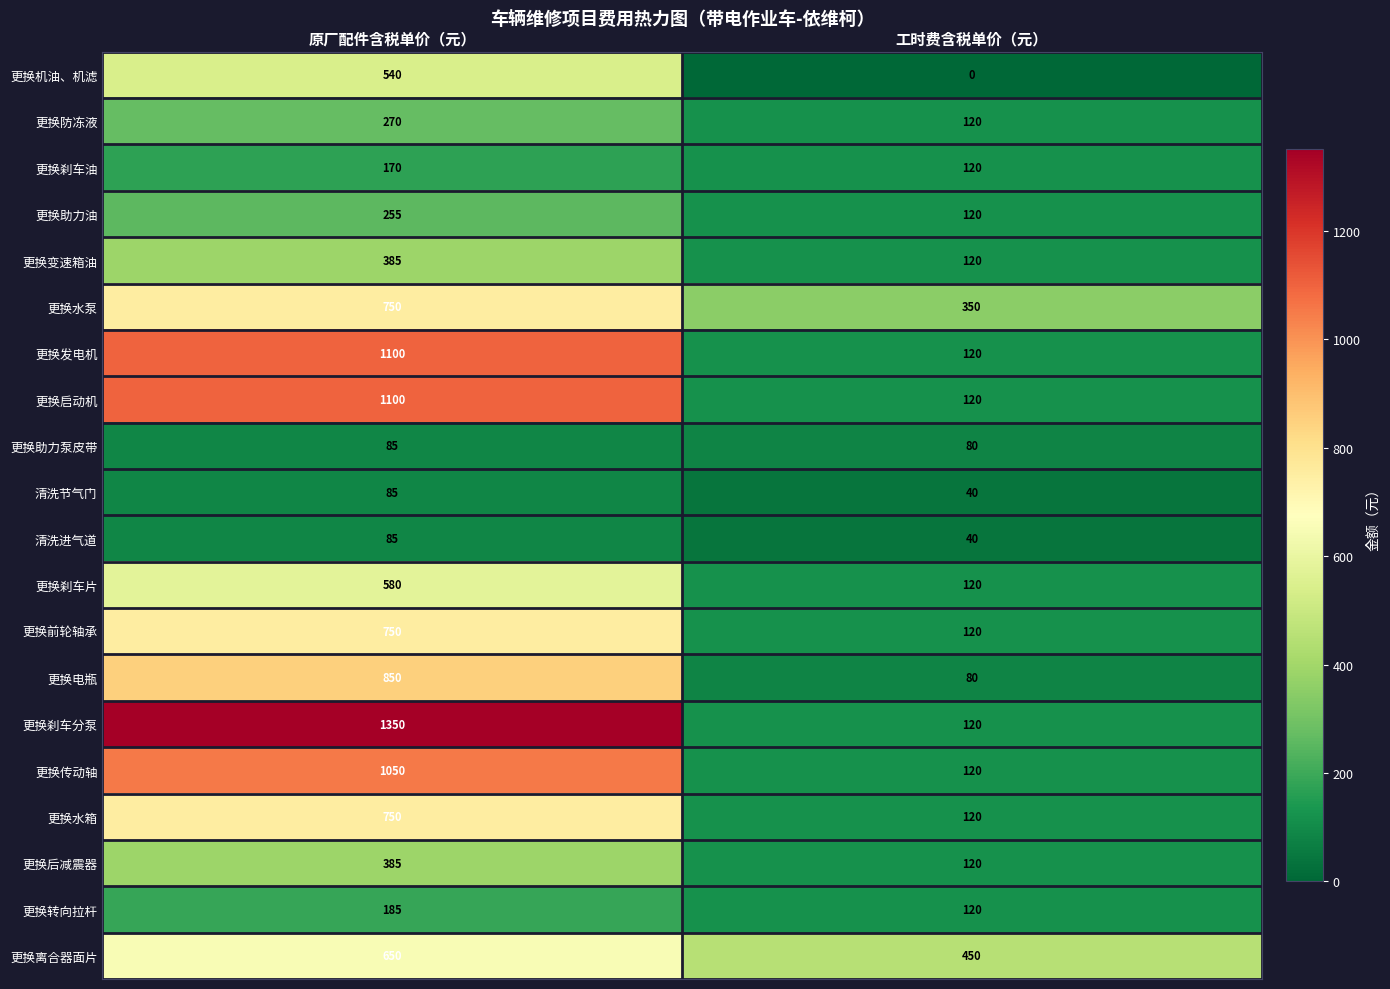

What is the difference between the 更换离合器面片 values at 原厂配件含税单价（元） and 工时费含税单价（元）?

200